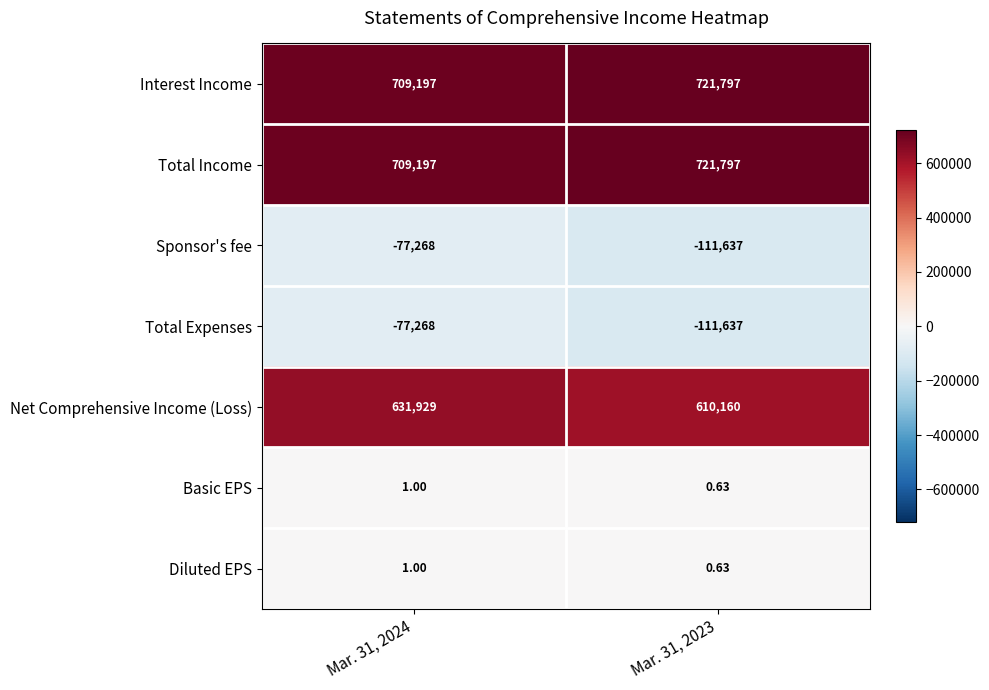

Rank the series by their maximum value, from highest to lowest.

Interest Income, Total Income, Net Comprehensive Income (Loss), Basic EPS, Diluted EPS, Sponsor's fee, Total Expenses